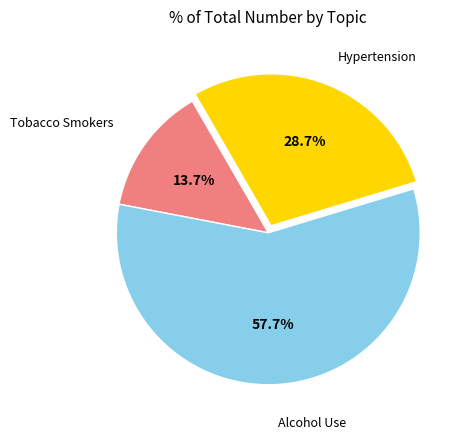

Is there a majority slice in this chart?

Yes